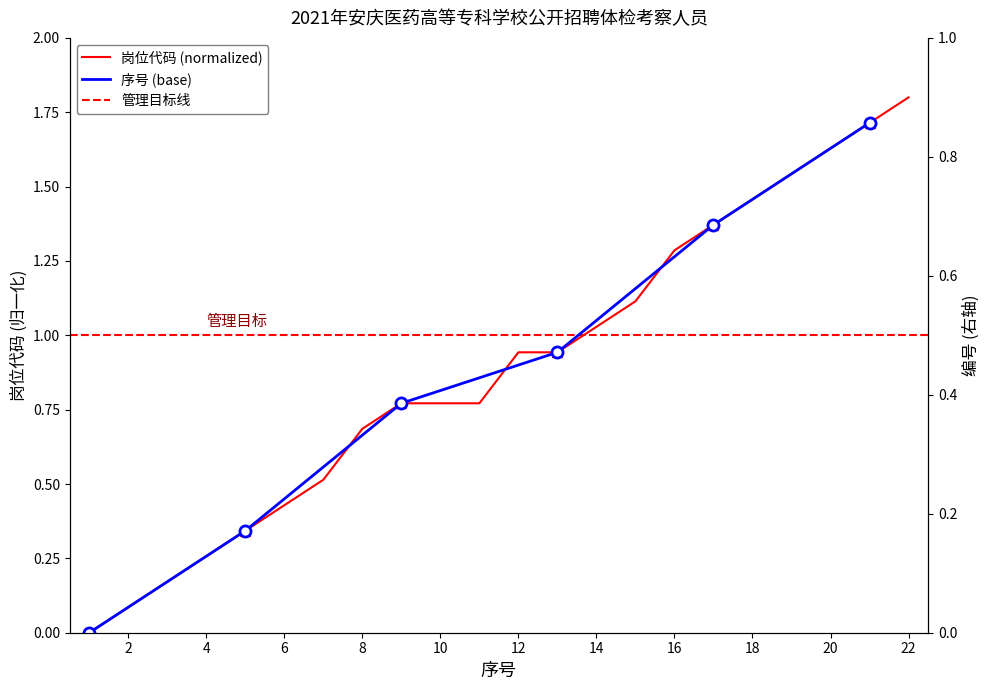

Rank the series by their average value, from lowest to highest.

岗位代码, 序号